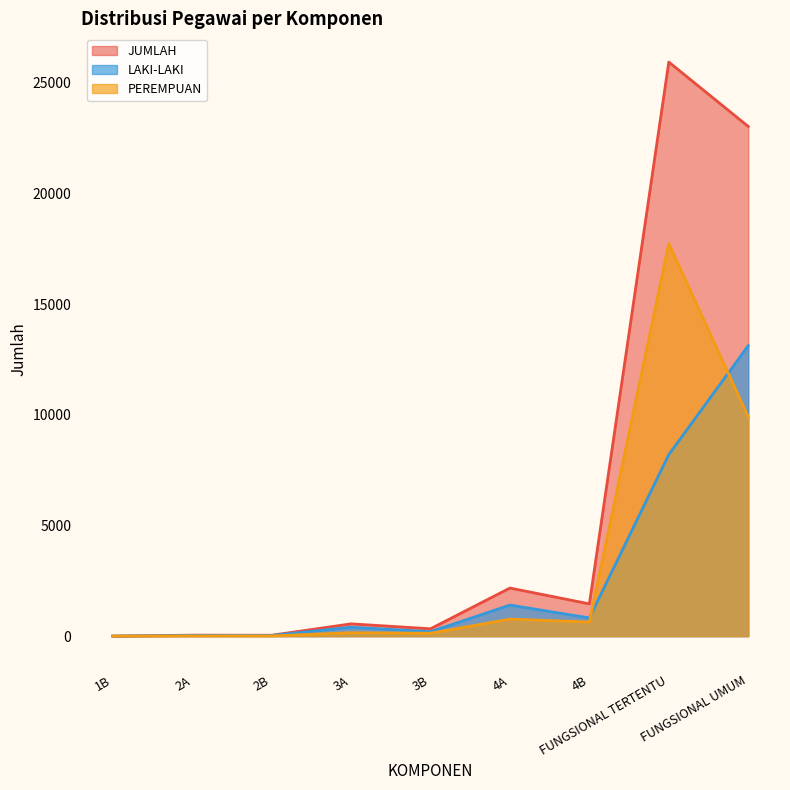

Reading left to right, transcribe all the data shown in this chart.

LAKI-LAKI: 1B=1	2A=33	2B=29	3A=402	3B=201	4A=1404	4B=822	FUNGSIONAL TERTENTU=8202	FUNGSIONAL UMUM=13125
PEREMPUAN: 1B=0	2A=11	2B=11	3A=153	3B=131	4A=769	4B=636	FUNGSIONAL TERTENTU=17739	FUNGSIONAL UMUM=9905
JUMLAH: 1B=1	2A=44	2B=40	3A=555	3B=332	4A=2173	4B=1458	FUNGSIONAL TERTENTU=25941	FUNGSIONAL UMUM=23030